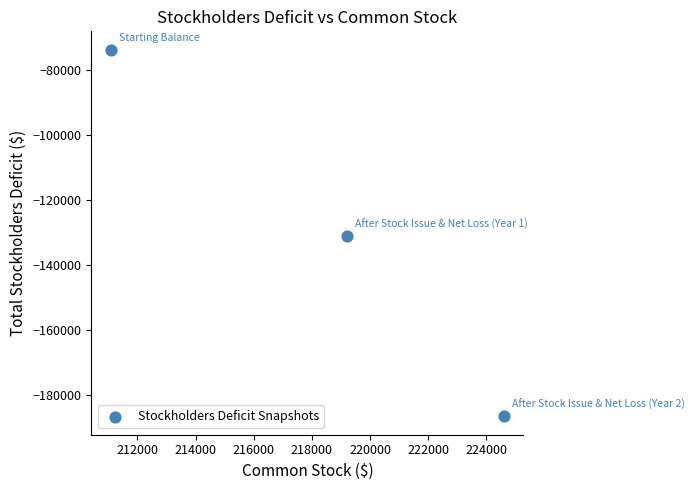

What is the range of X values (max minus min)?

13502